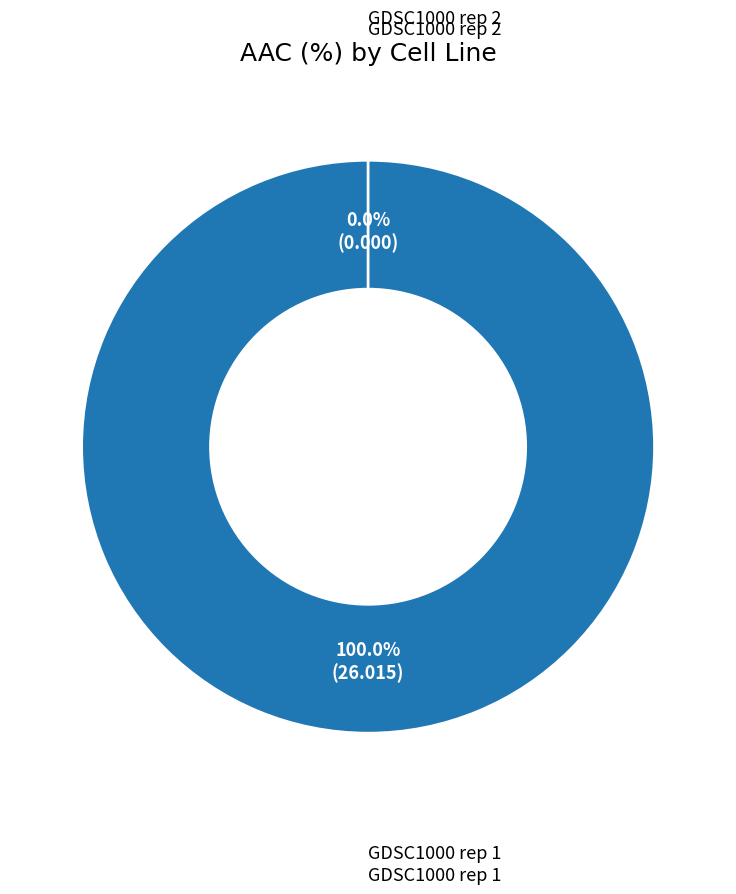

Is it true that GDSC1000 rep 1 is 88% of the pie?

False